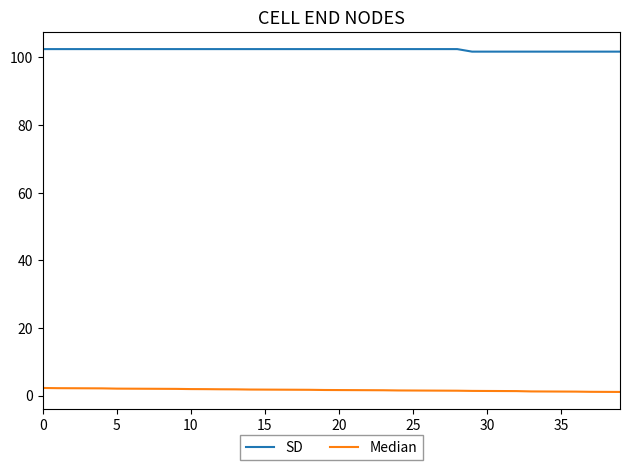

What is the greatest value displayed?

102.4